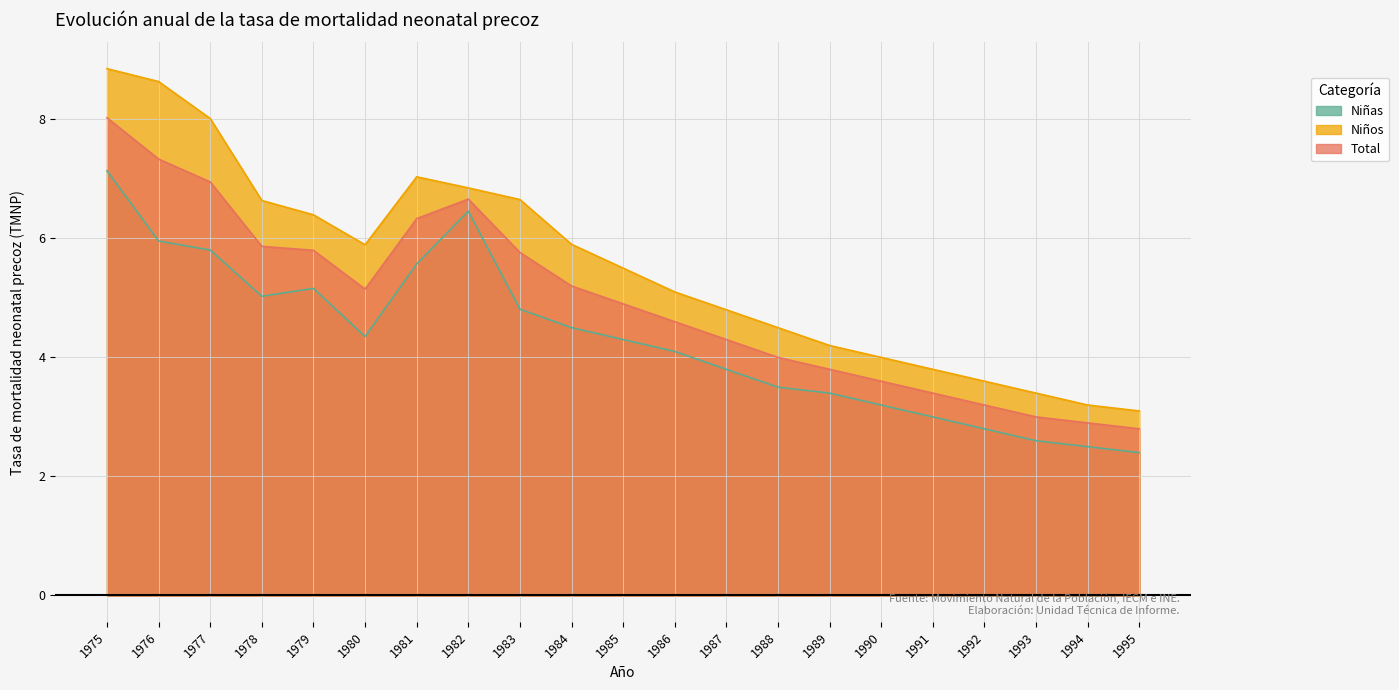

True or false: Niños and Total cross at least once.

False